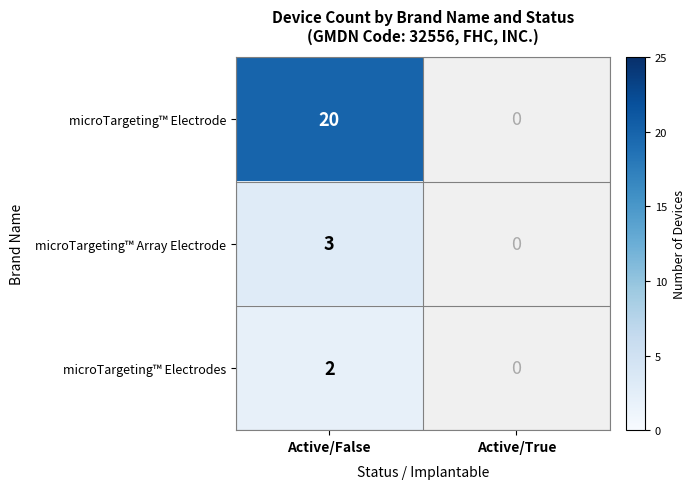

At which category does the chart reach its minimum across all series?

Active/False